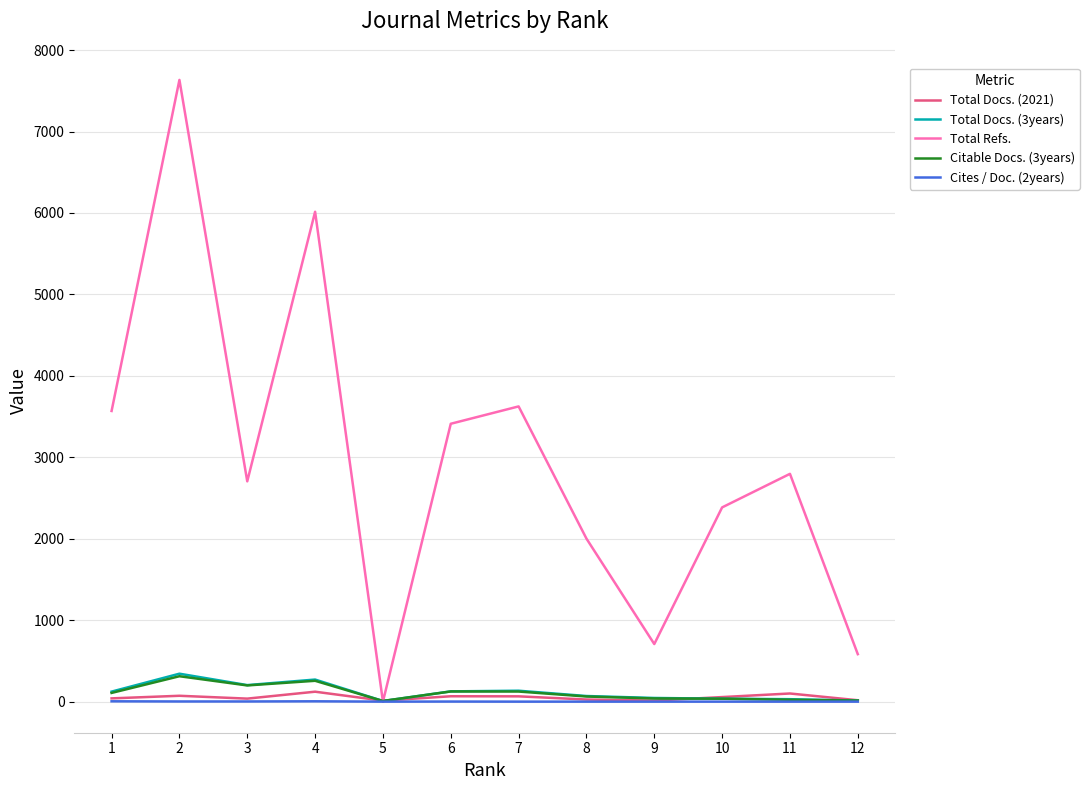

What is the maximum value shown in the chart?

7634